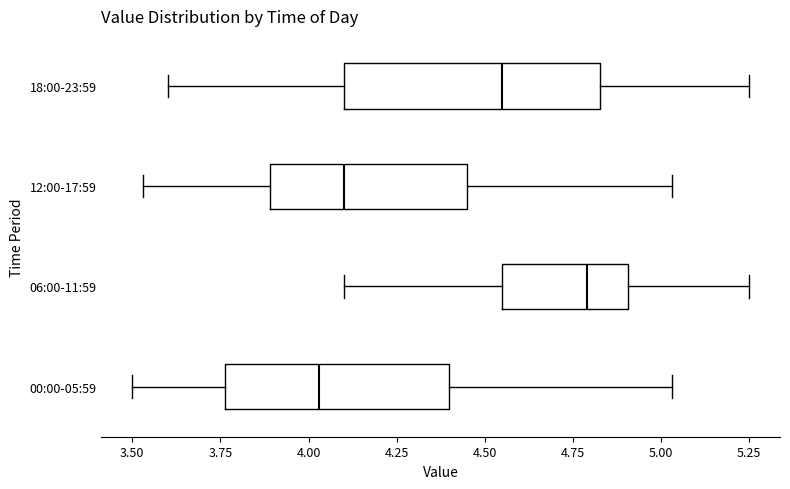

Reading bottom to top, transcribe this box plot: for each box, give where its median line is, the range the box spans, and where its two whiskers end, as read against the x-axis. The values are not printed on the chart, so give them approximately, as read against the axis.

00:00-05:59: median 4.05, box 3.75 to 4.40, whiskers 3.50 to 5.05
06:00-11:59: median 4.80, box 4.55 to 4.90, whiskers 4.10 to 5.25
12:00-17:59: median 4.10, box 3.90 to 4.45, whiskers 3.55 to 5.05
18:00-23:59: median 4.55, box 4.10 to 4.85, whiskers 3.60 to 5.25